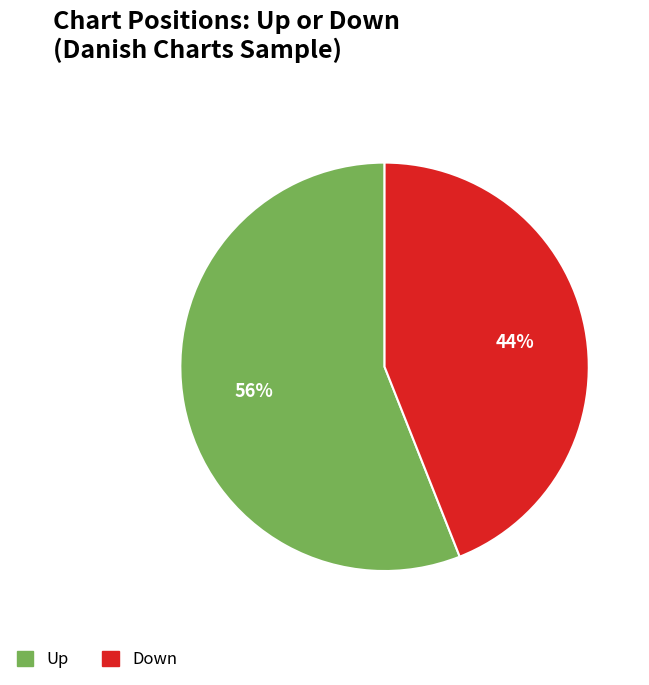

Is the sum of Up and Down greater than half?

Yes